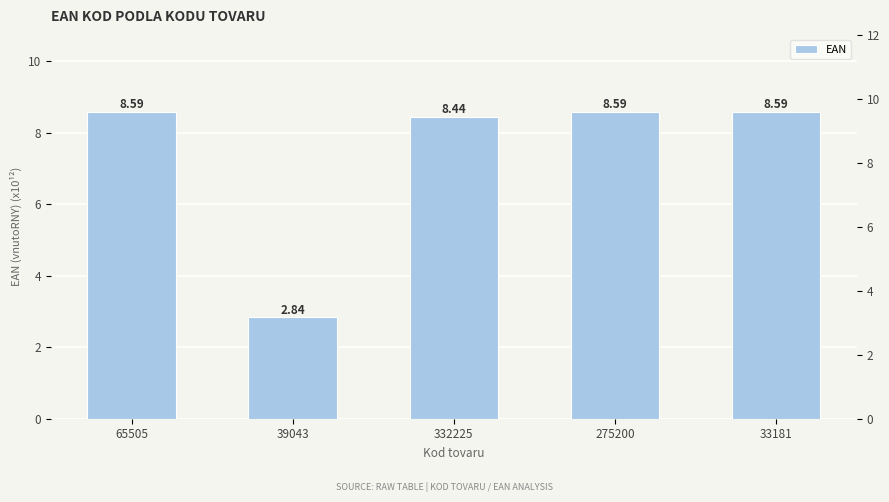

What is the average value?

7.4